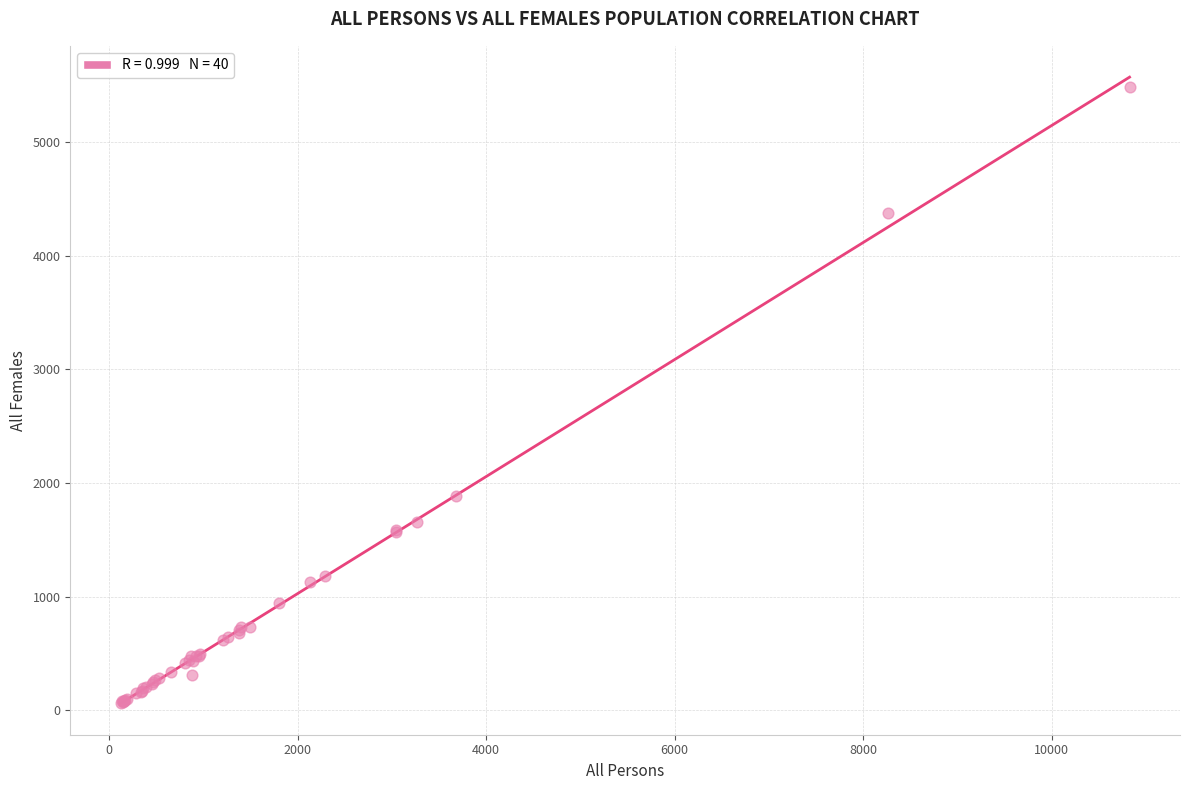

What Y value in the scatter plot is closest to 2773?

1881